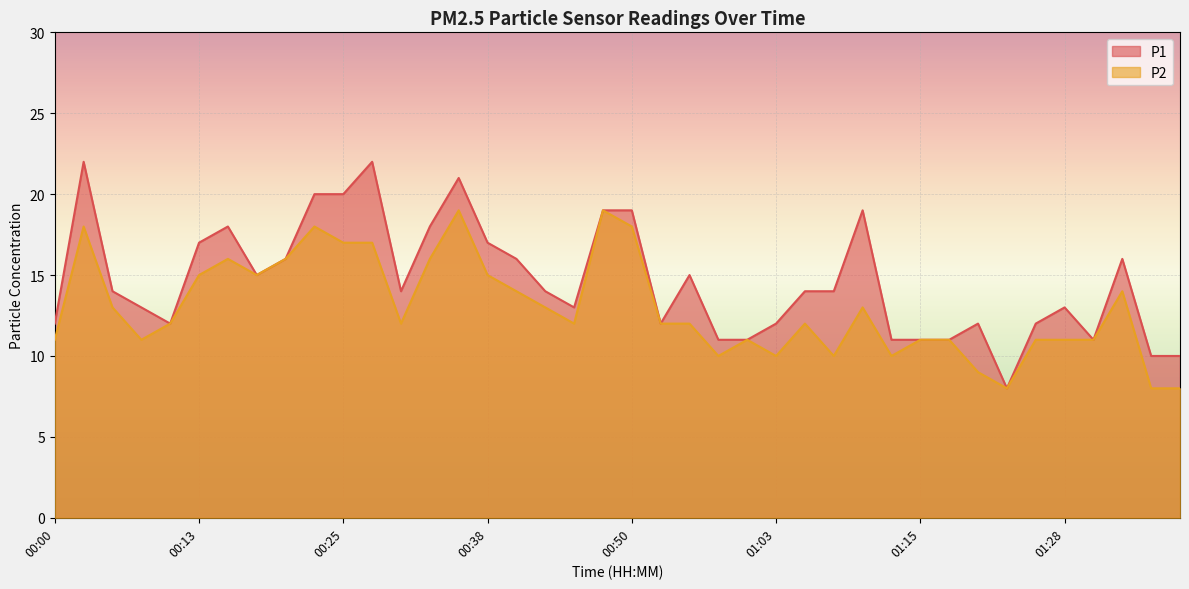

At which label does P2 reach its minimum?

01:23